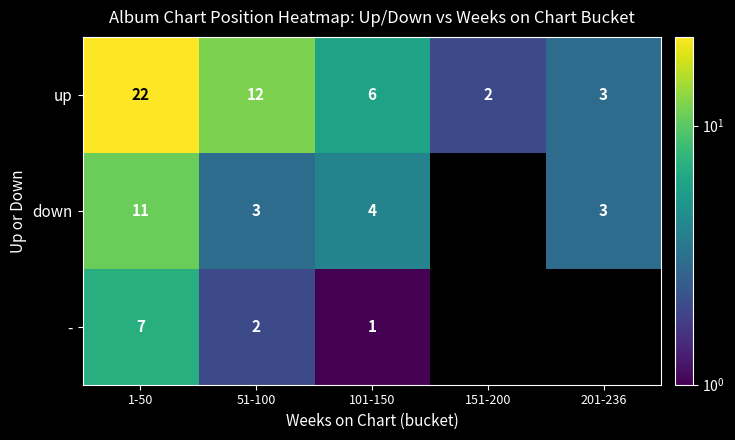

The value of up at 201-236 is 1.7. True or false?

False